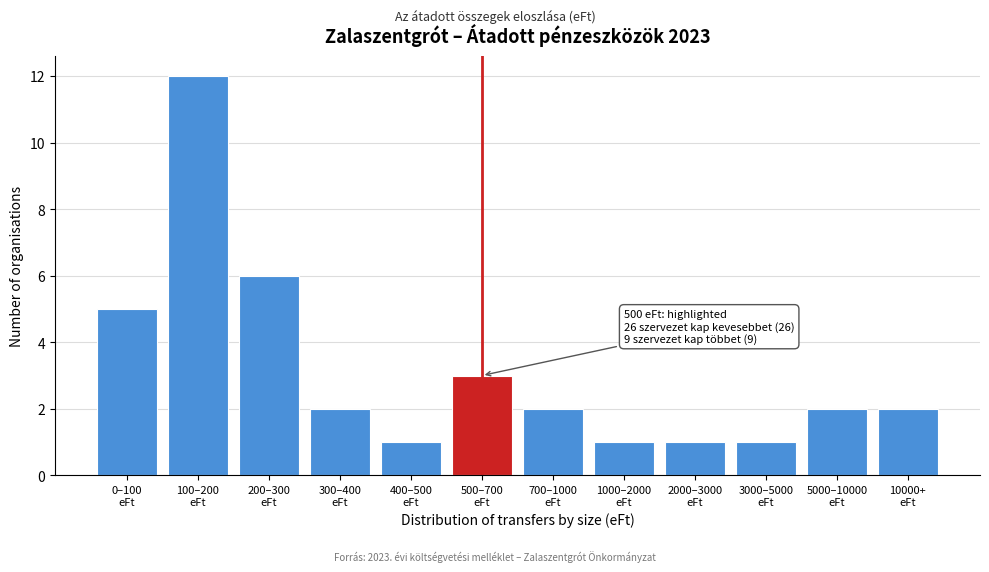

Reading left to right, transcribe all the data shown in this chart.

5	12	6	2	1	3	2	1	1	1	2	2